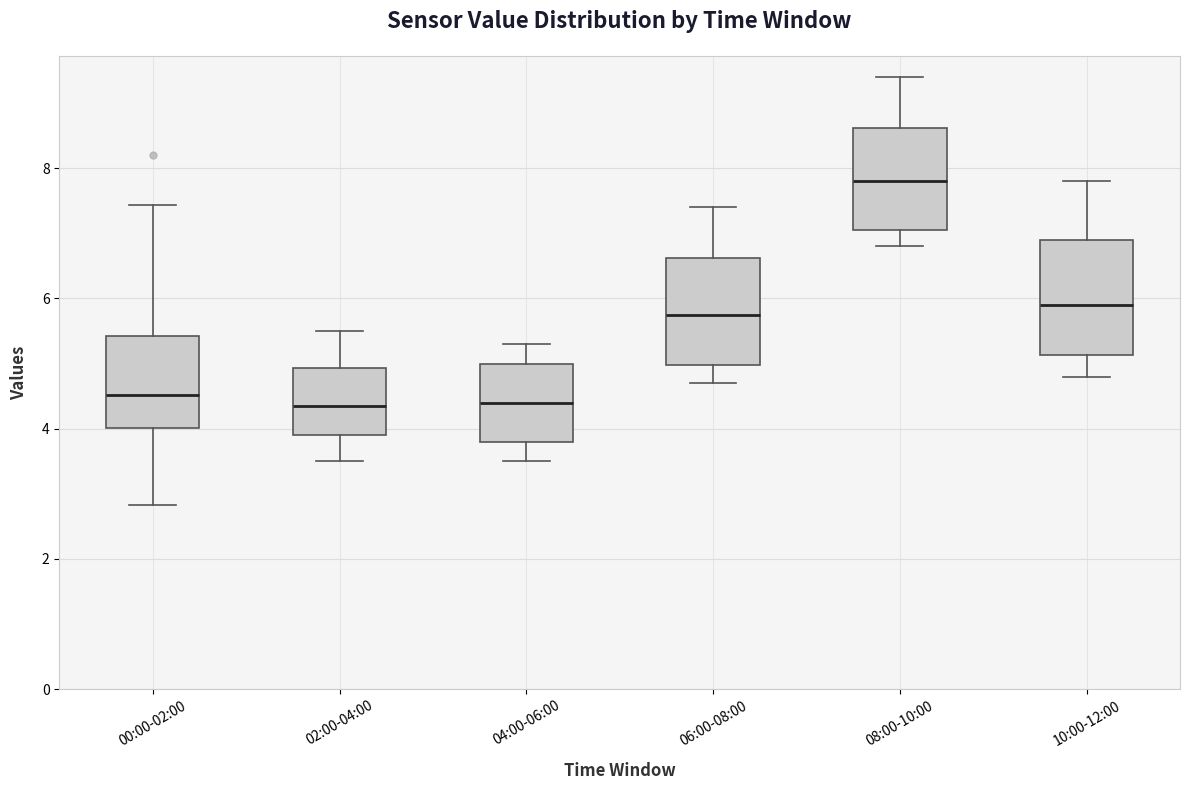

Which box's median line is the highest?

08:00-10:00